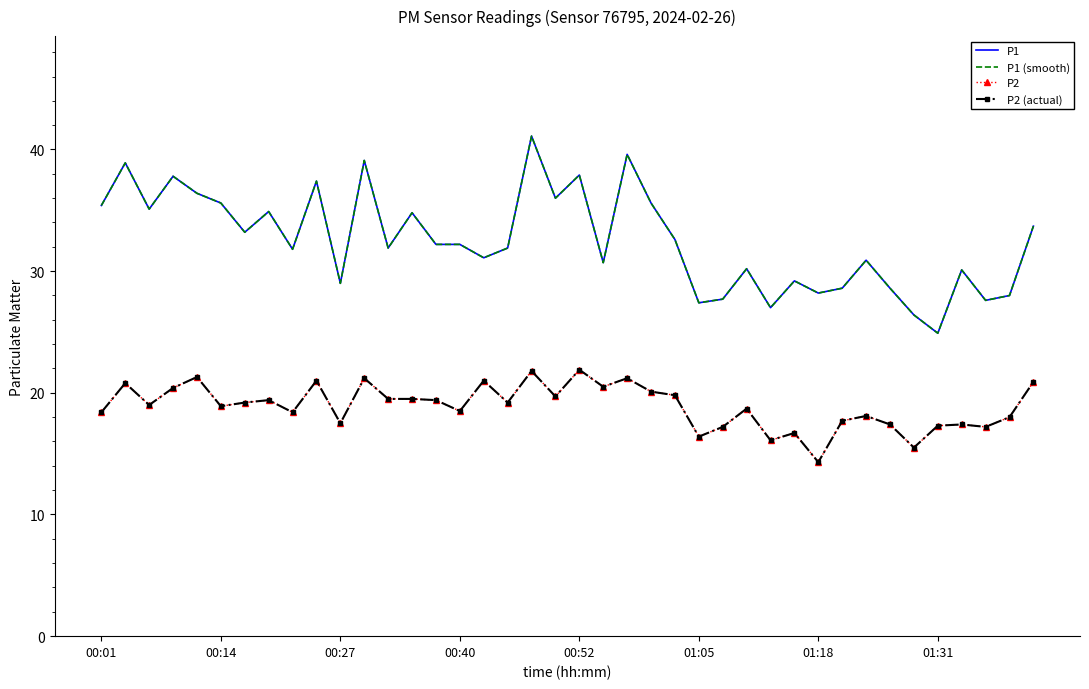

What are all the series names shown in the legend?

P1, P1 (smooth), P2, P2 (actual)